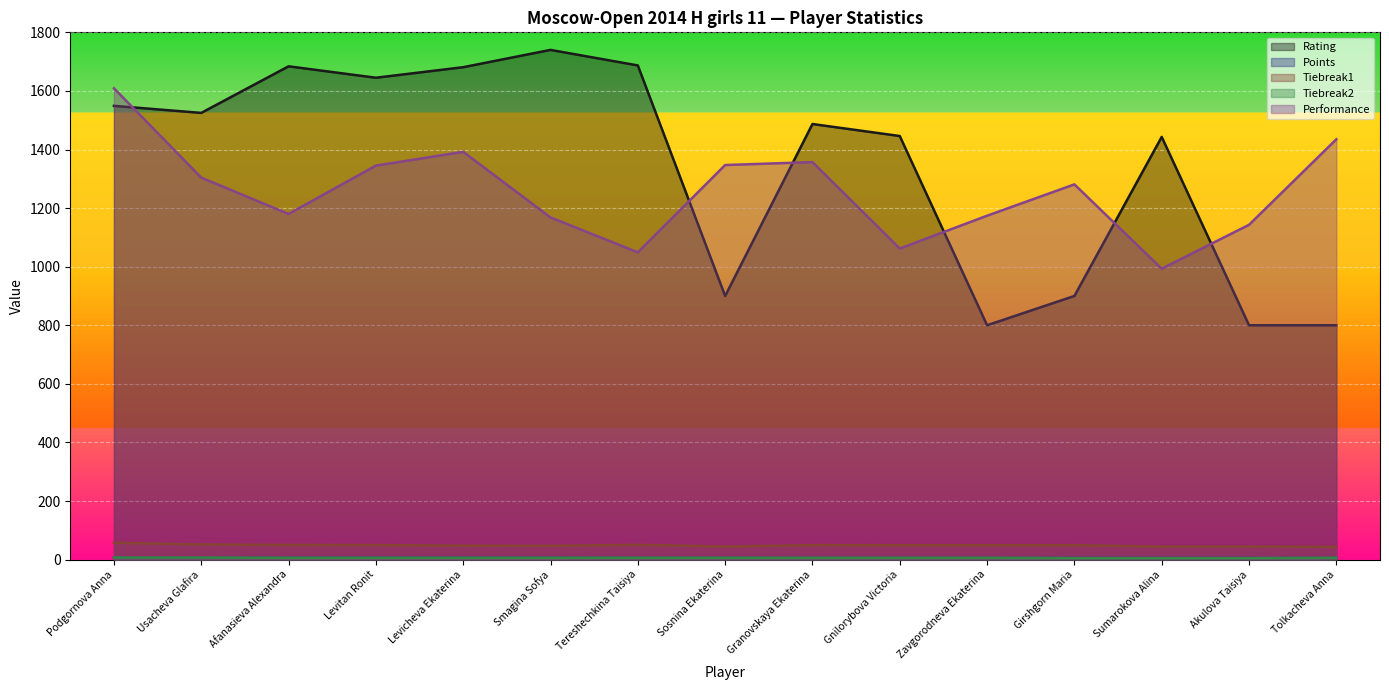

True or false: Points and Tiebreak2 intersect in this chart.

False